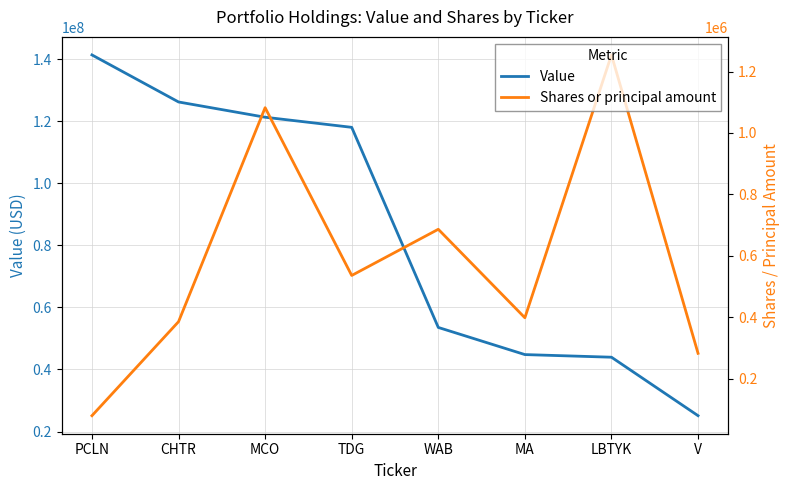

What is the value of the Value point at the 5th from the left?

53541000